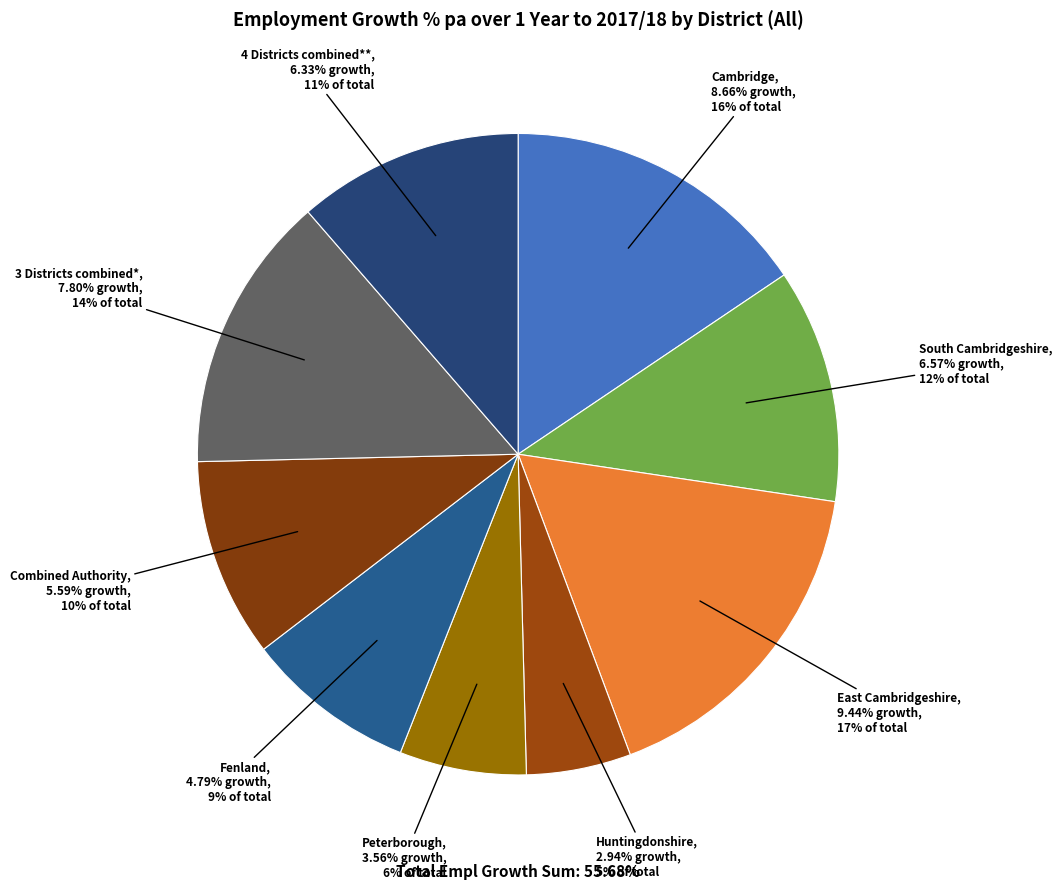

The Fenland slice represents 21% of the pie. True or false?

False